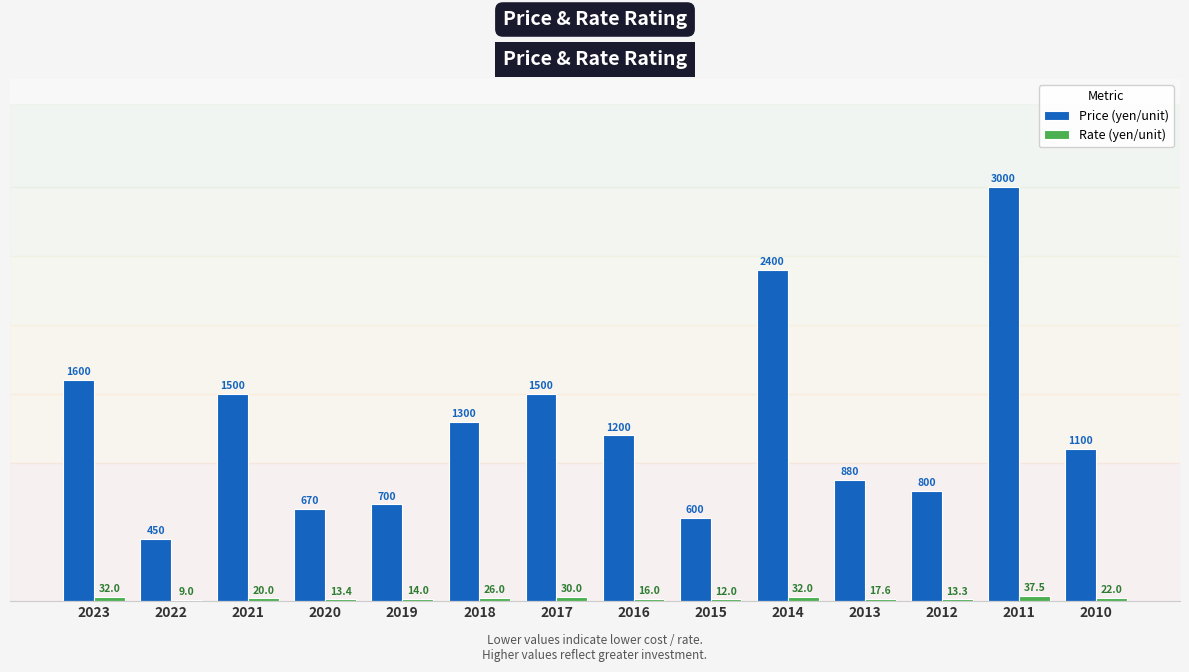

What is the average value of the Price (yen/unit) series?

1264.3